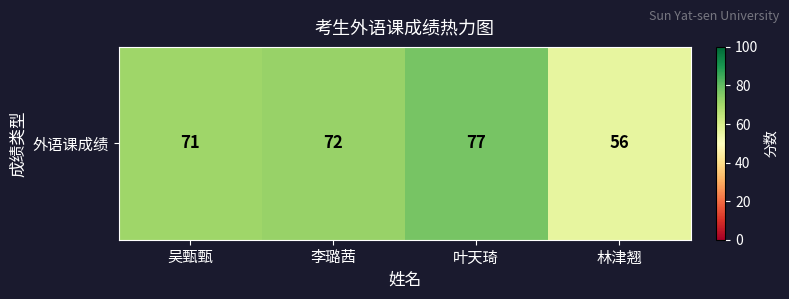

What value does the data have at 吴甄甄?

71